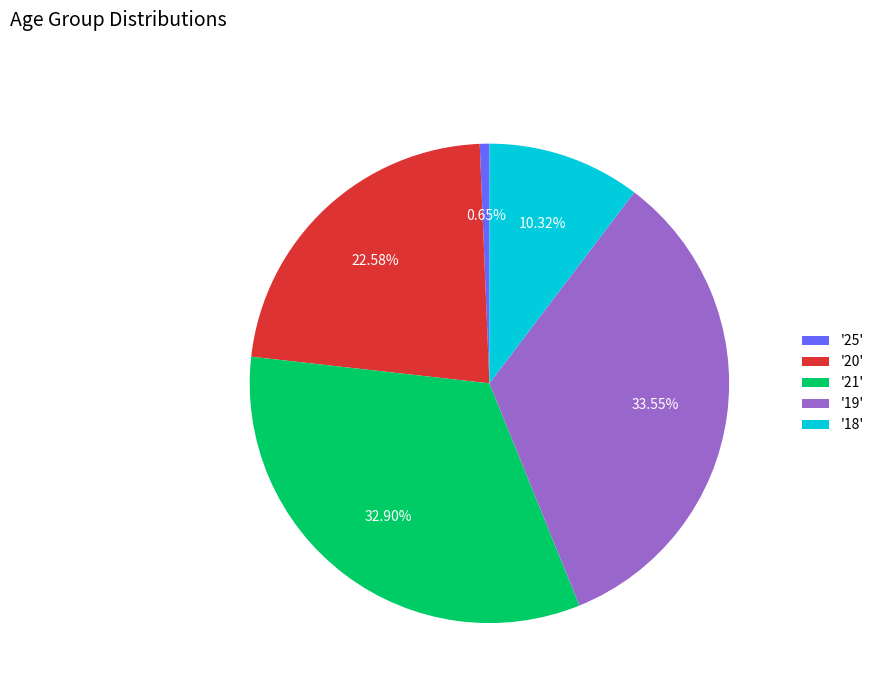

Combined, do '21' and '19' account for over 50%?

Yes